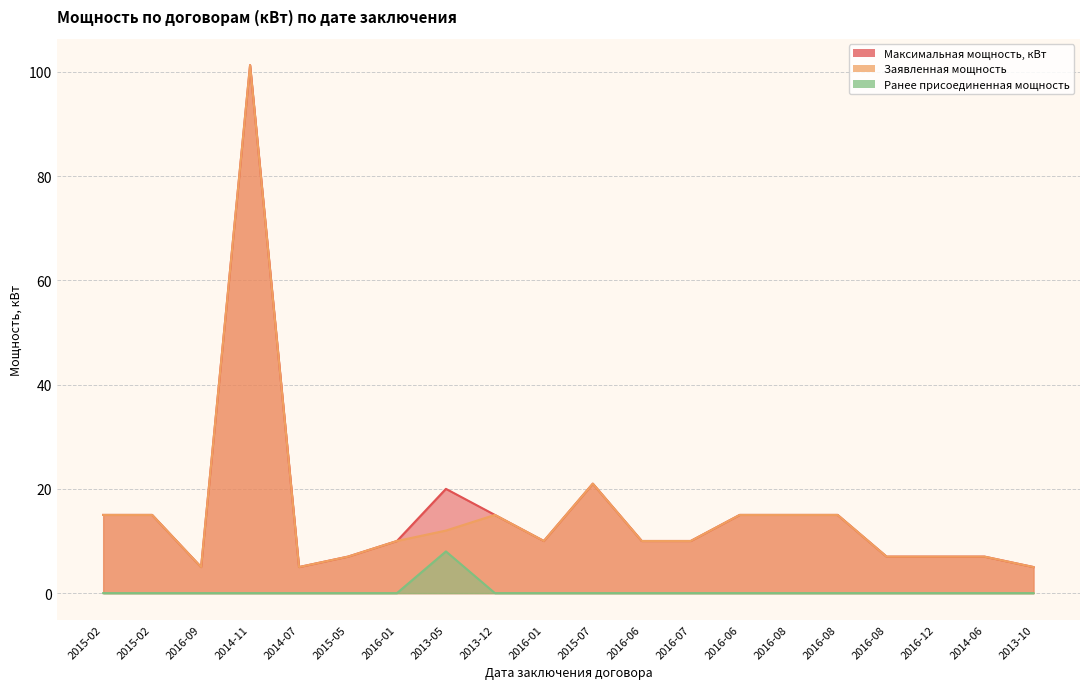

Which series has the largest total across all categories?

Максимальная мощность, кВт